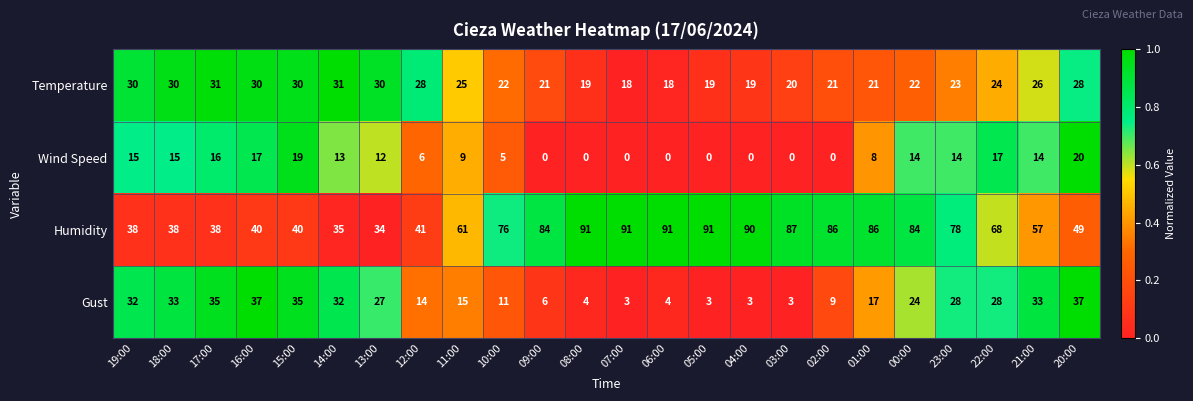

At how many categories does at least one series exceed 33?

24